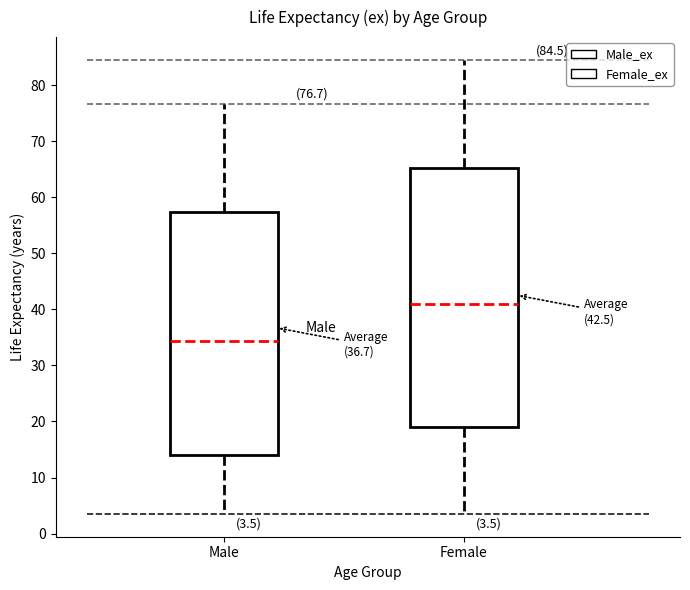

Comparing the boxes themselves (not the whiskers), which one is the tallest?

Female